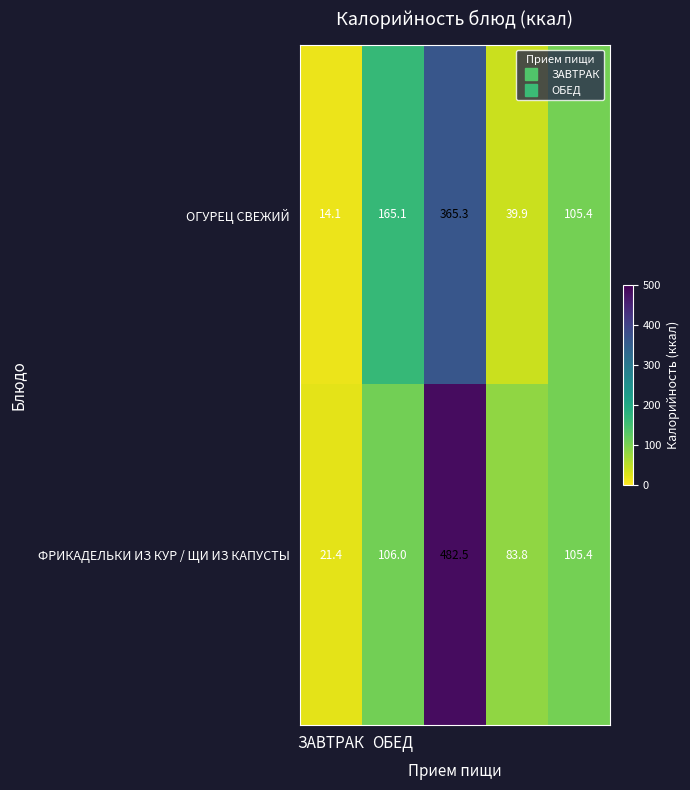

List the series in order of their peak value, highest first.

ФРИКАДЕЛЬКИ ИЗ КУР / ЩИ ИЗ КАПУСТЫ, ОГУРЕЦ СВЕЖИЙ